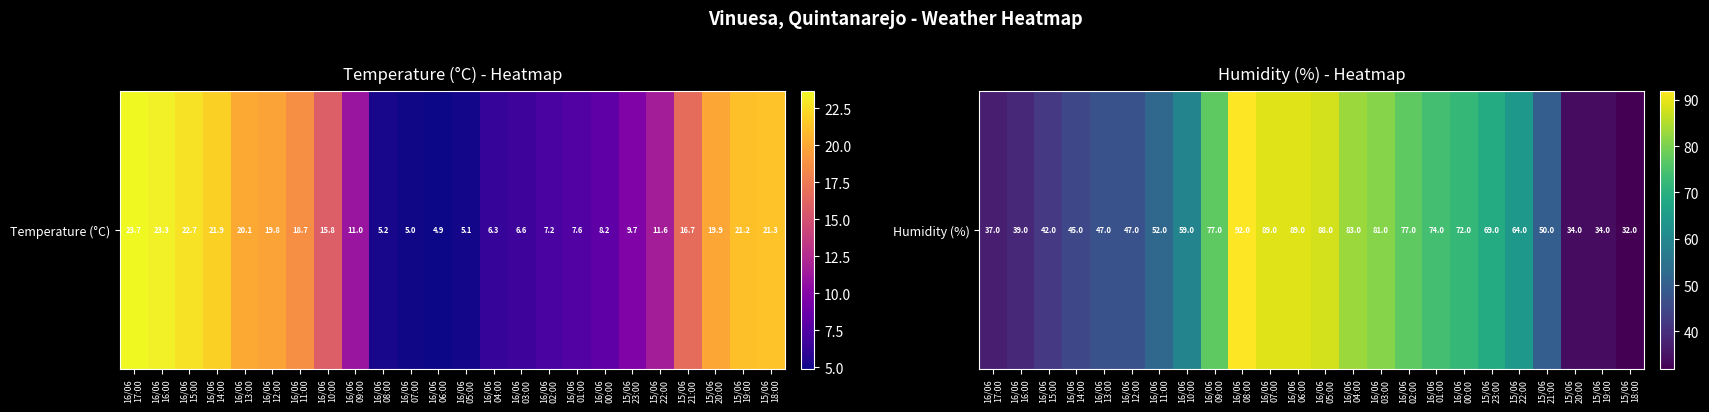

Rank the categories by value from highest to lowest.

16/06
08:00, 16/06
07:00, 16/06
06:00, 16/06
05:00, 16/06
04:00, 16/06
03:00, 16/06
09:00, 16/06
02:00, 16/06
01:00, 16/06
00:00, 15/06
23:00, 15/06
22:00, 16/06
10:00, 16/06
11:00, 15/06
21:00, 16/06
13:00, 16/06
12:00, 16/06
14:00, 16/06
15:00, 16/06
16:00, 16/06
17:00, 15/06
20:00, 15/06
19:00, 15/06
18:00